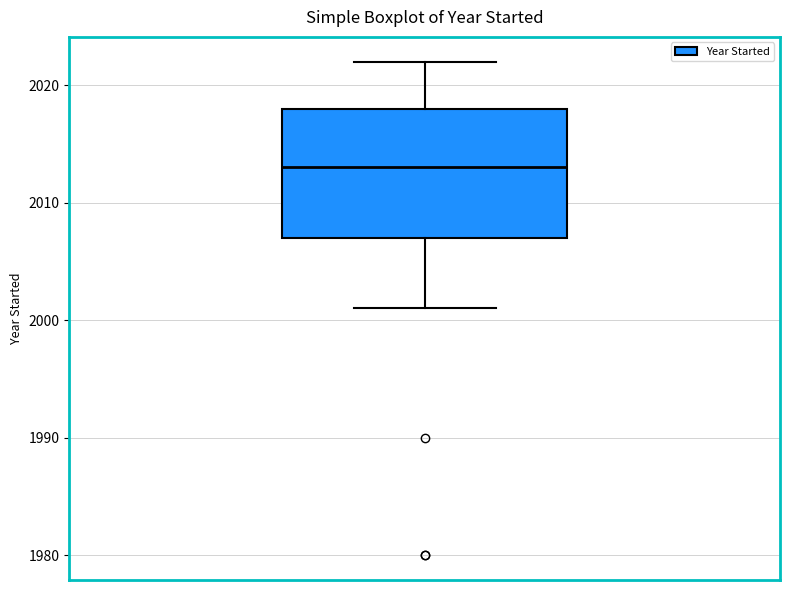

Where is the lower edge of the box on the y-axis? The values are not printed on the chart, so give them approximately, as read against the axis.

2007